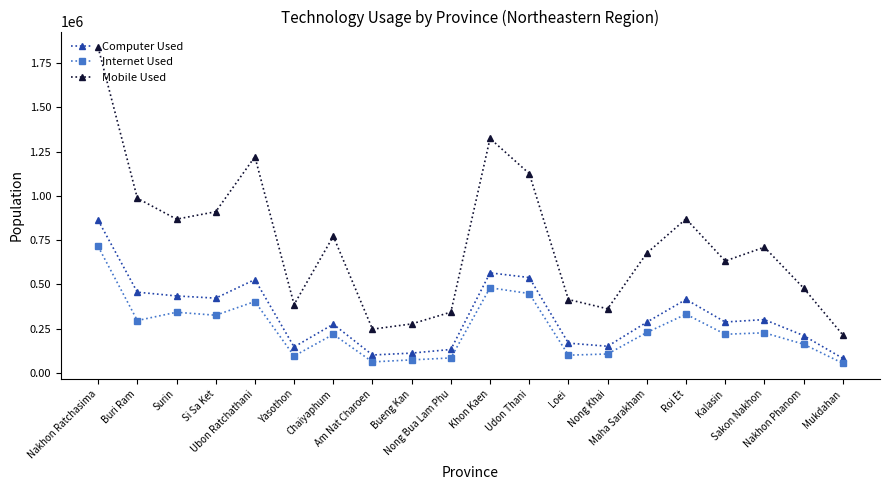

Rank the series by their maximum value, from lowest to highest.

Internet Used, Computer Used, Mobile Used